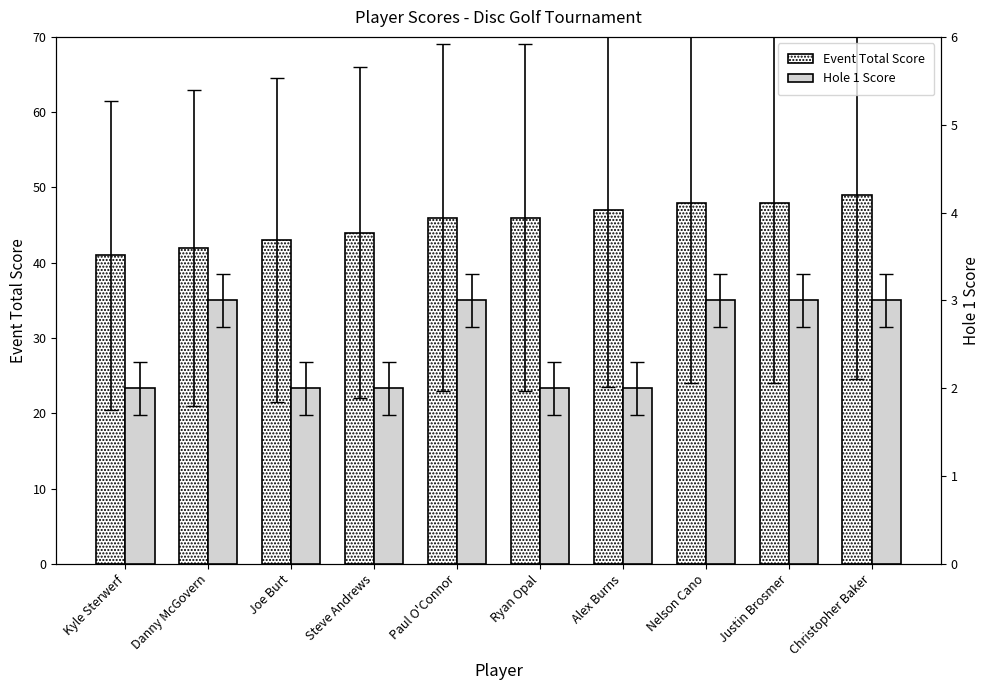

Count the number of categories in the chart.

10